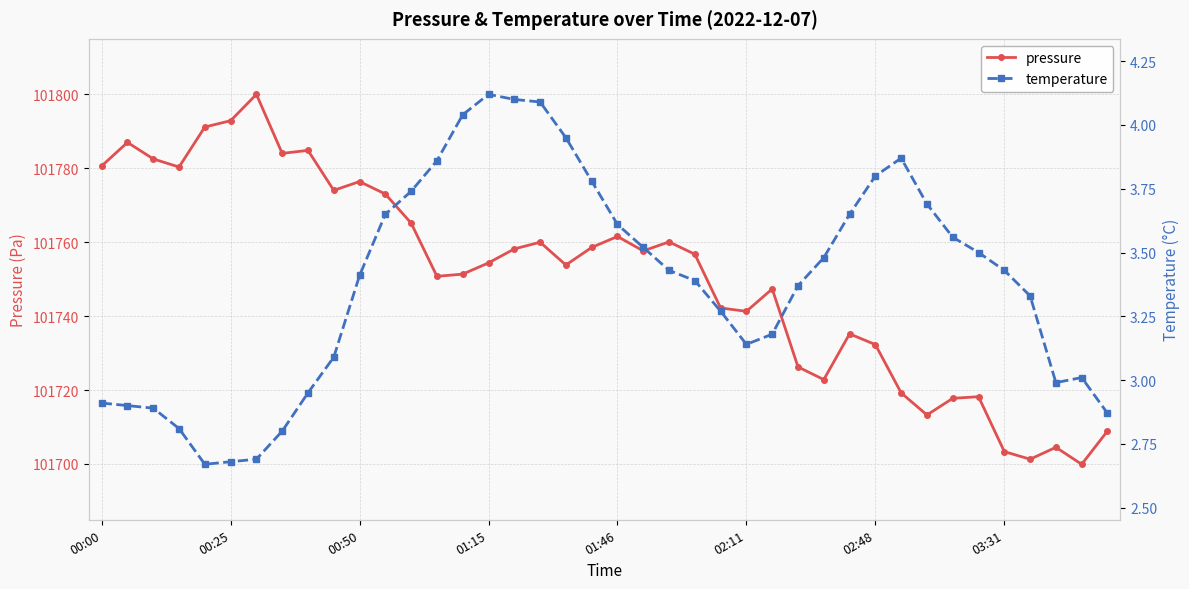

Is it true that temperature equals 3.6 at 33?

True